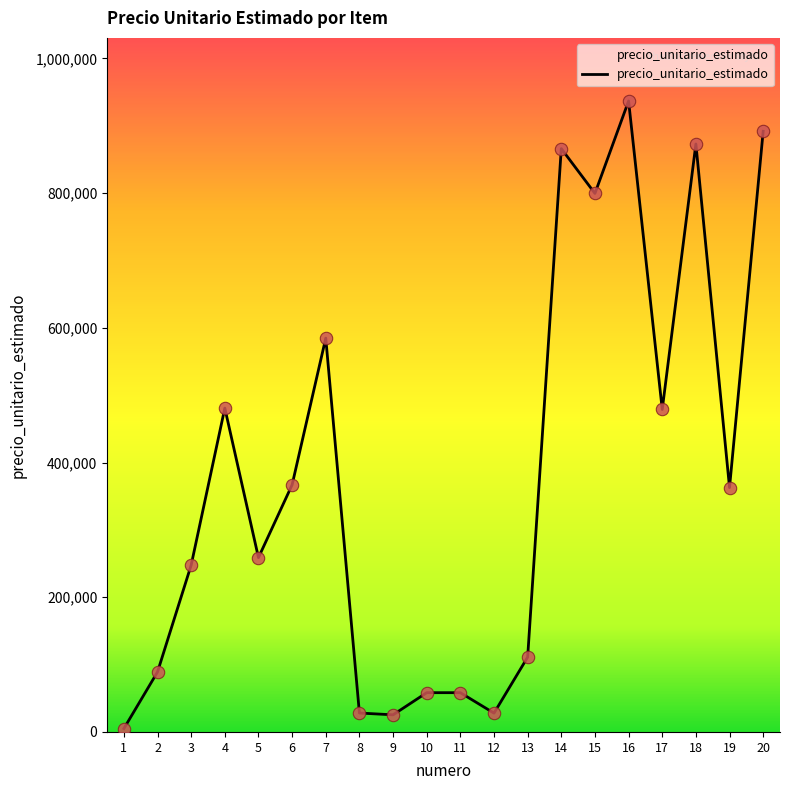

Between 12 and 13, which is larger?

13